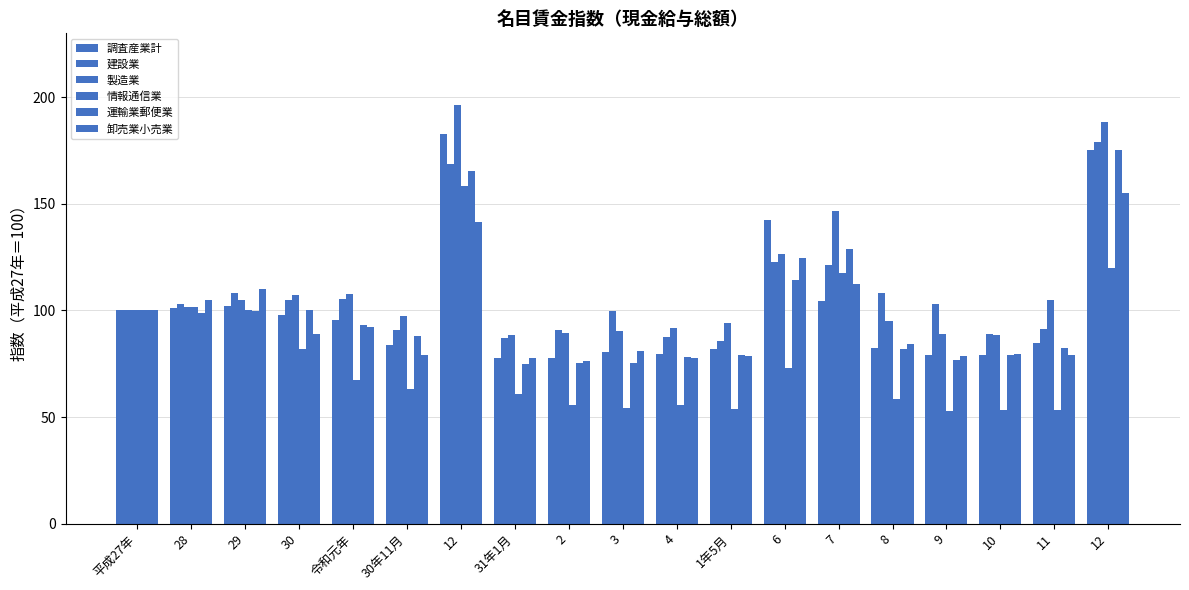

Does the chart contain stacked bars?

No